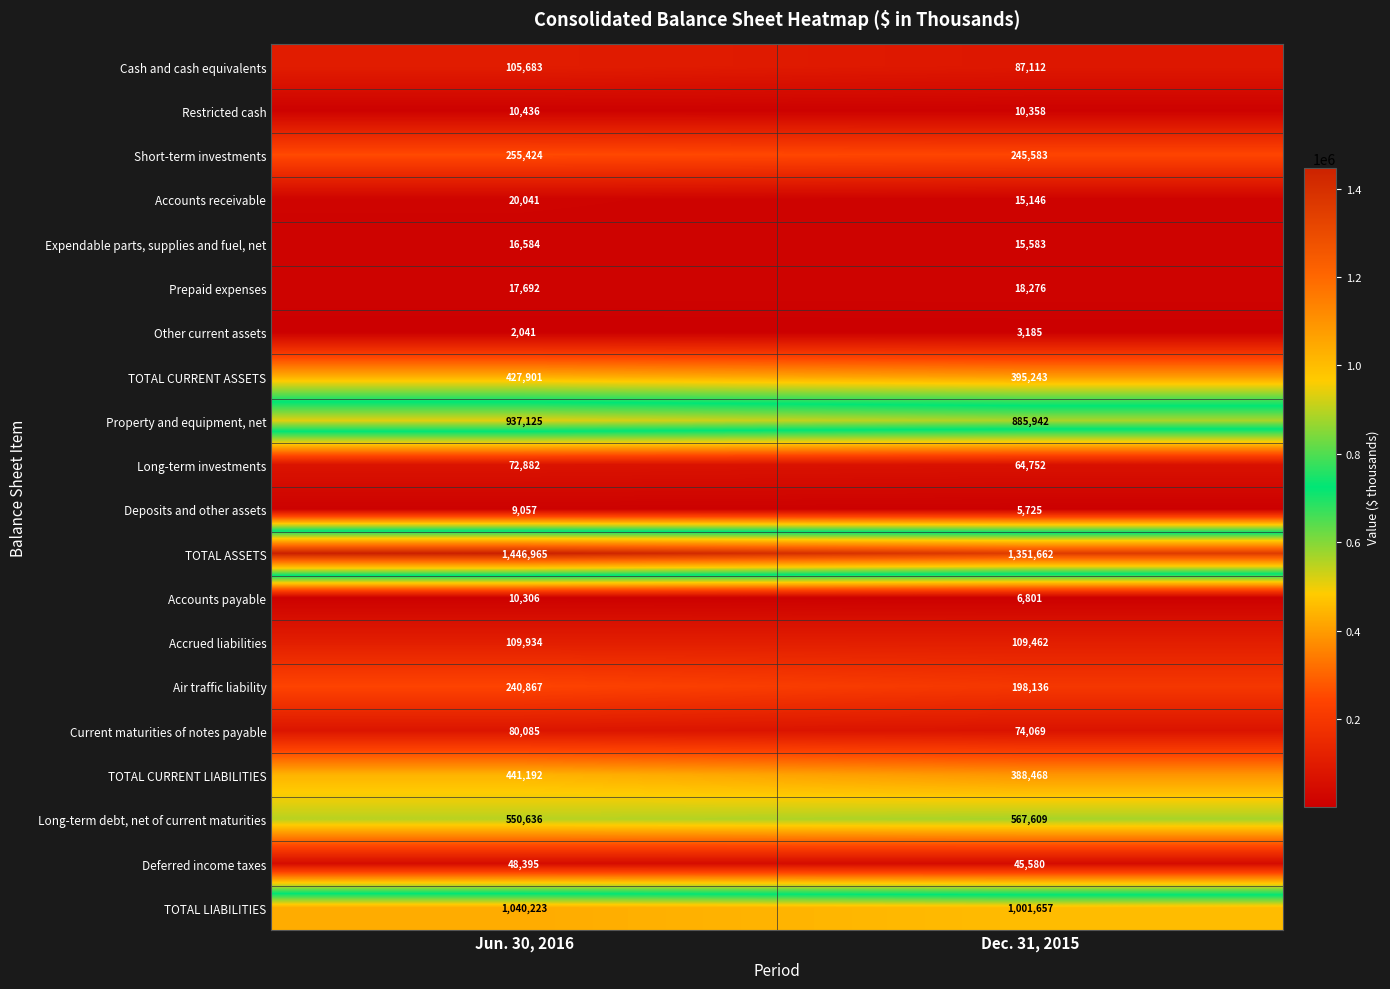

What value does the Restricted cash series have at Jun. 30, 2016?

10436